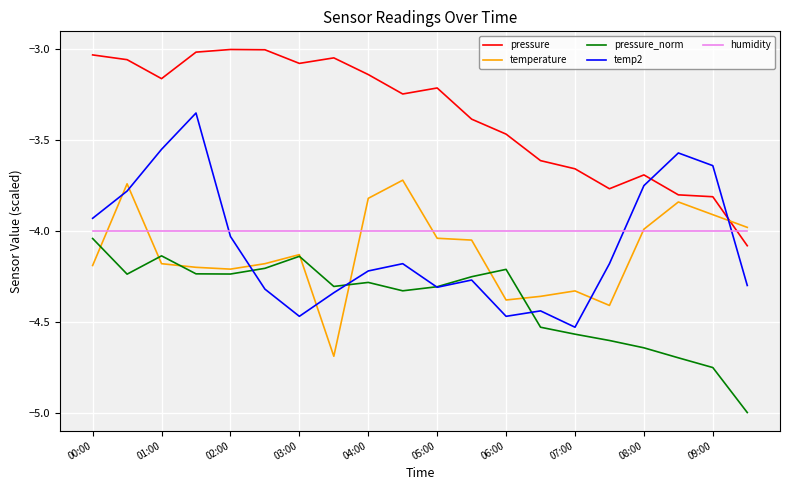

What is the minimum value shown in the chart?

-5.0